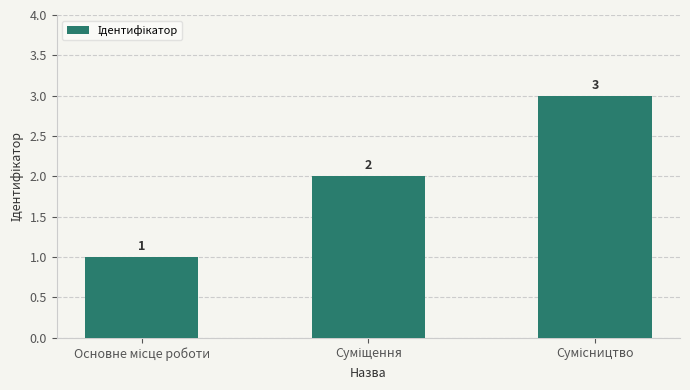

How many values are below 2?

1